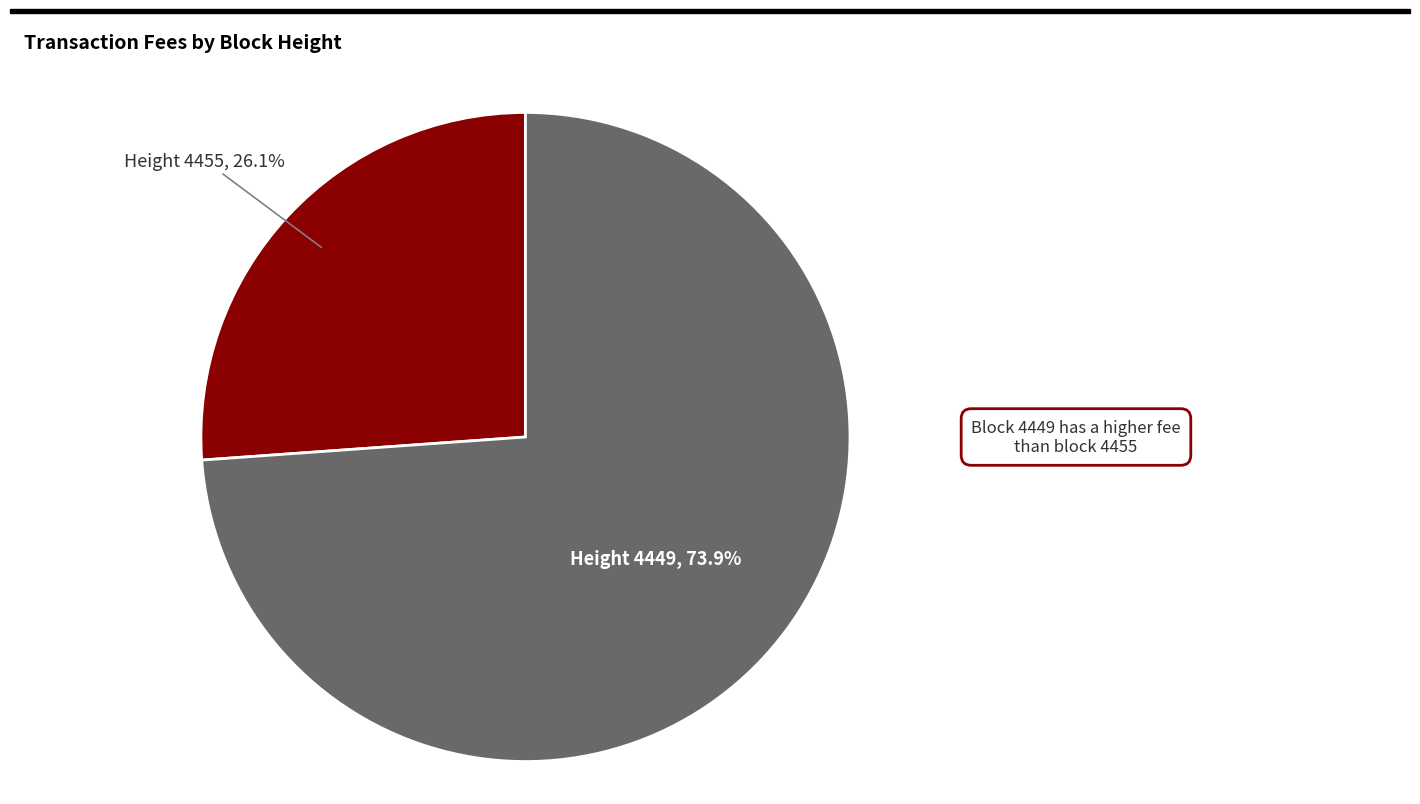

Does any single category account for the majority?

Yes